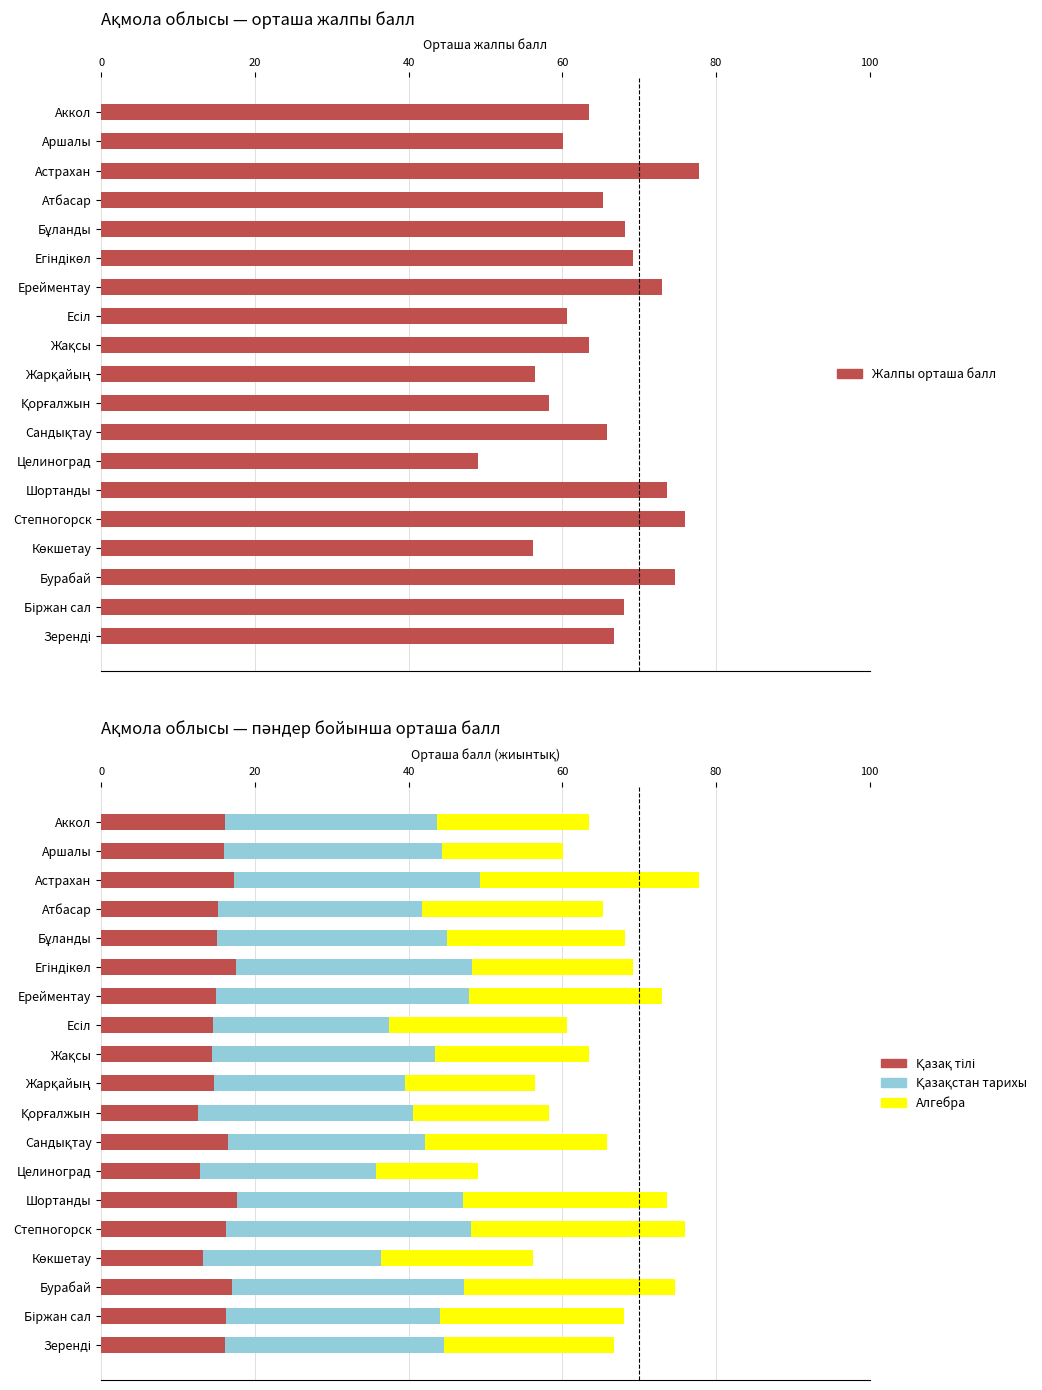

Reading left to right, extract all data points from this chart.

Жалпы орташа балл: 63.5	60.1	77.8	65.3	68.1	69.2	73.0	60.6	63.5	56.5	58.3	65.9	49.0	73.6	76.0	56.2	74.6	68.0	66.7
Қазақ тілі: 16.1	16.0	17.3	15.2	15.1	17.6	15.0	14.6	14.4	14.7	12.6	16.5	12.9	17.6	16.2	13.2	17.0	16.2	16.1
Қазақстан тарихы: 27.5	28.3	32.0	26.6	30.0	30.7	32.8	22.9	28.9	24.9	28.0	25.6	22.9	29.5	31.9	23.1	30.2	27.9	28.4
Алгебра: 19.8	15.9	28.5	23.5	23.1	21.0	25.2	23.1	20.1	16.9	17.7	23.8	13.2	26.5	27.9	19.9	27.4	23.9	22.1